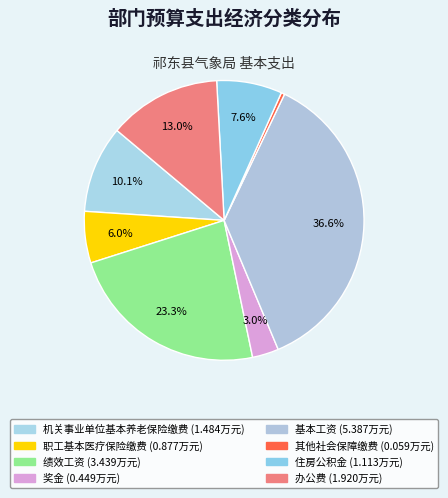

True or false: 基本工资 accounts for 26% of the total.

False